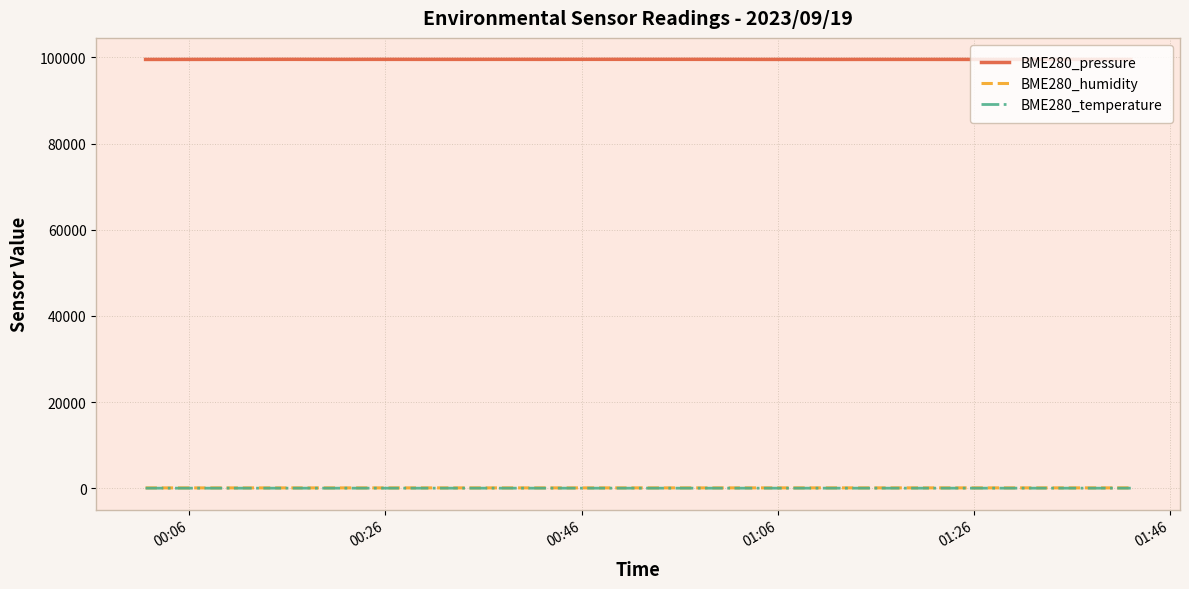

Which series has the widest spread of values?

BME280_pressure